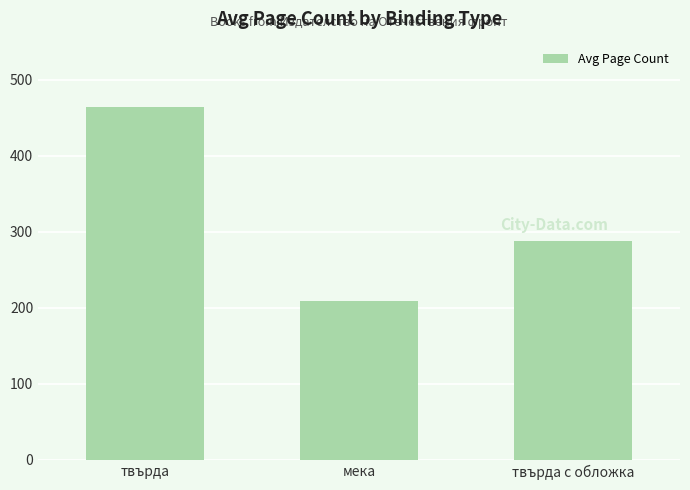

What is the sum of all values?

960.6